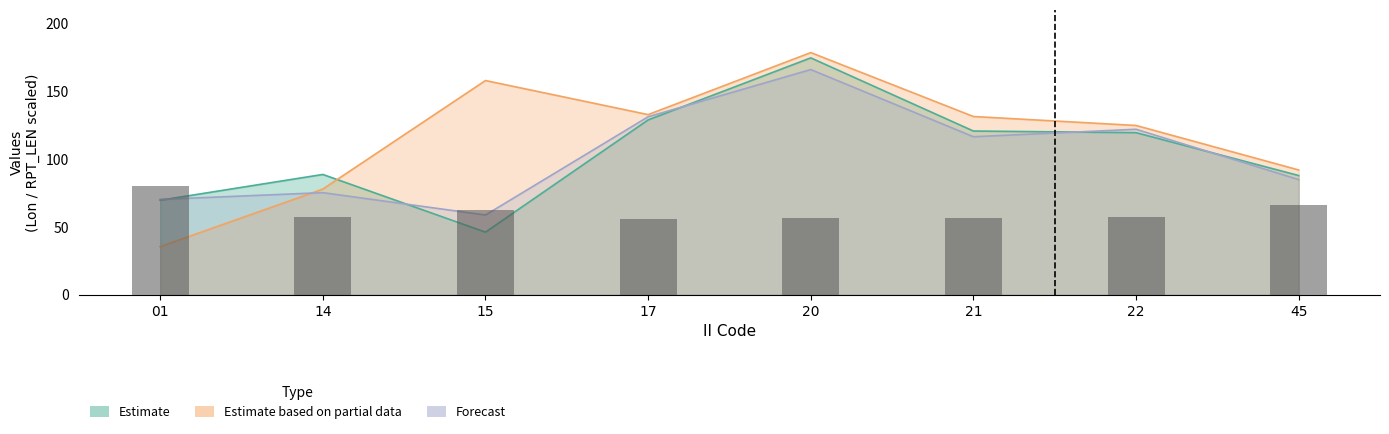

Is the value of PACIFIC at 15 greater than the value of ATLANTIC at 21?

Yes